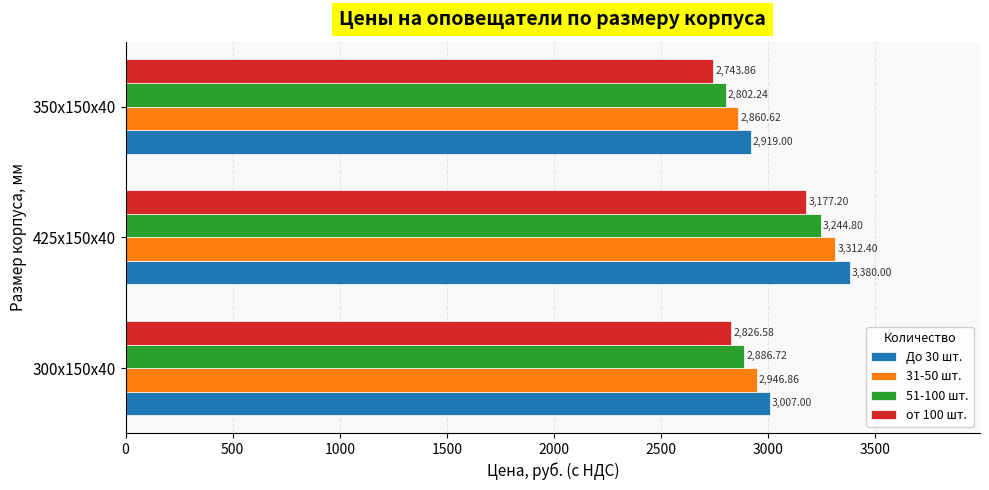

What is the sum of all 31-50 шт. values?

9119.9